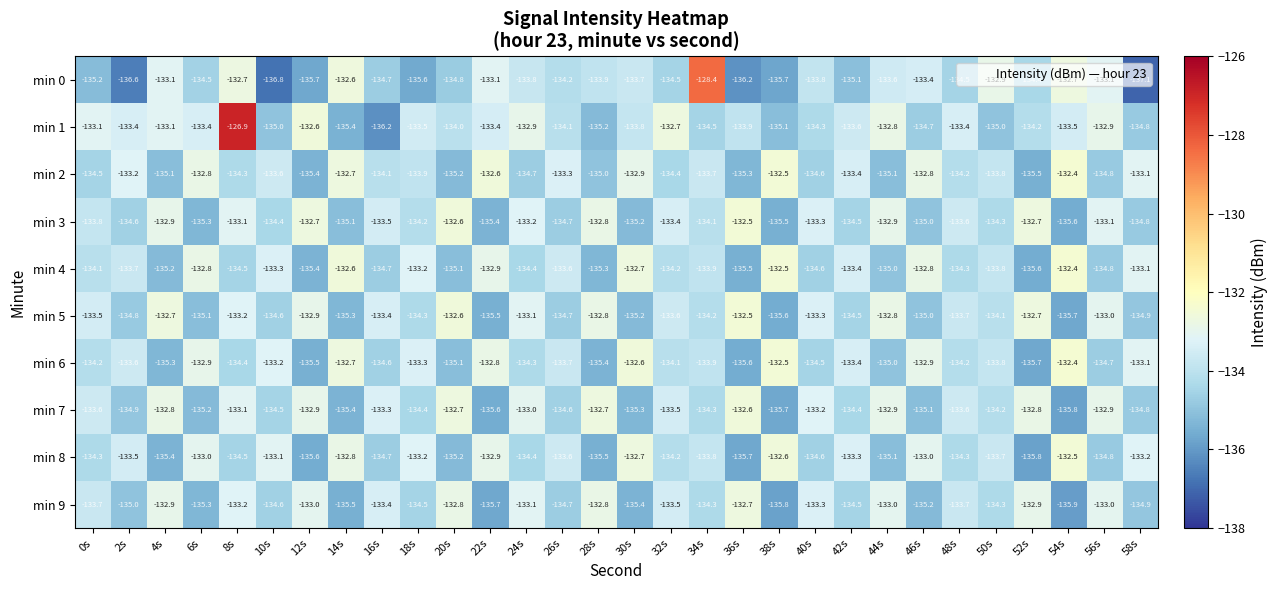

At which category is the sum across all series the highest?

8s